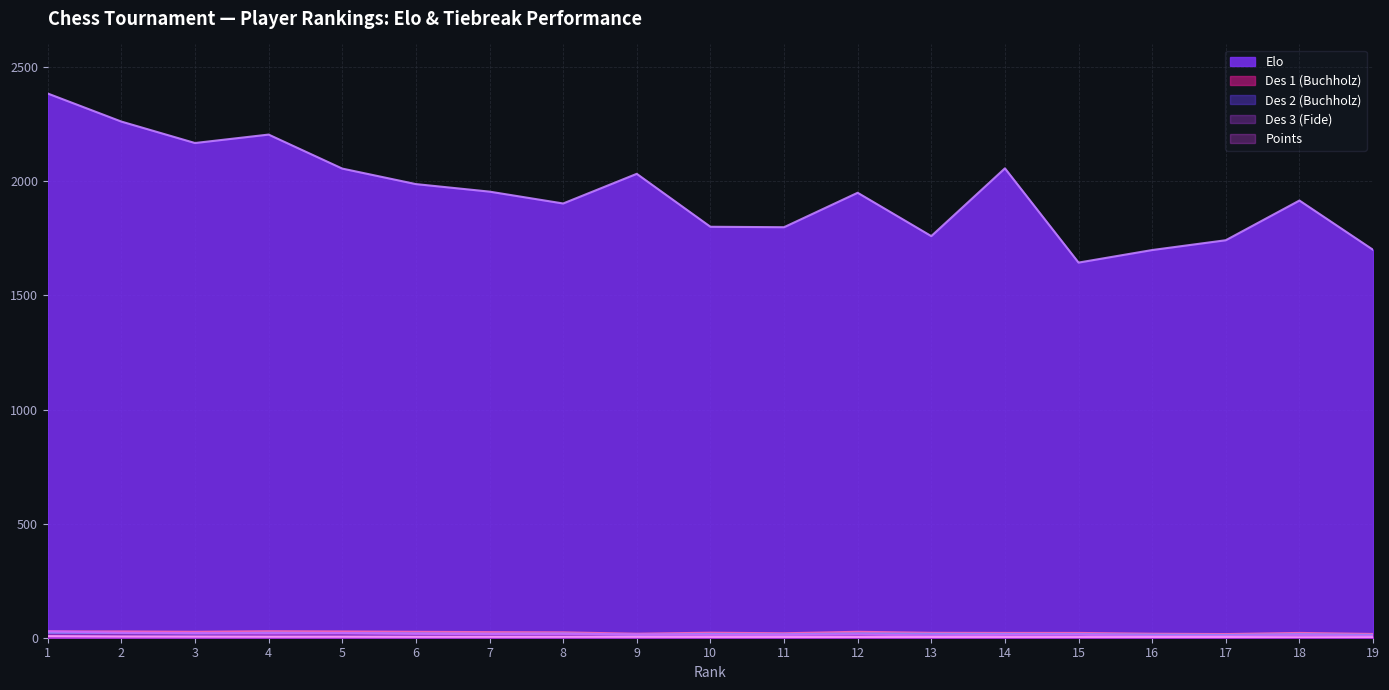

True or false: Elo and Pts intersect in this chart.

False